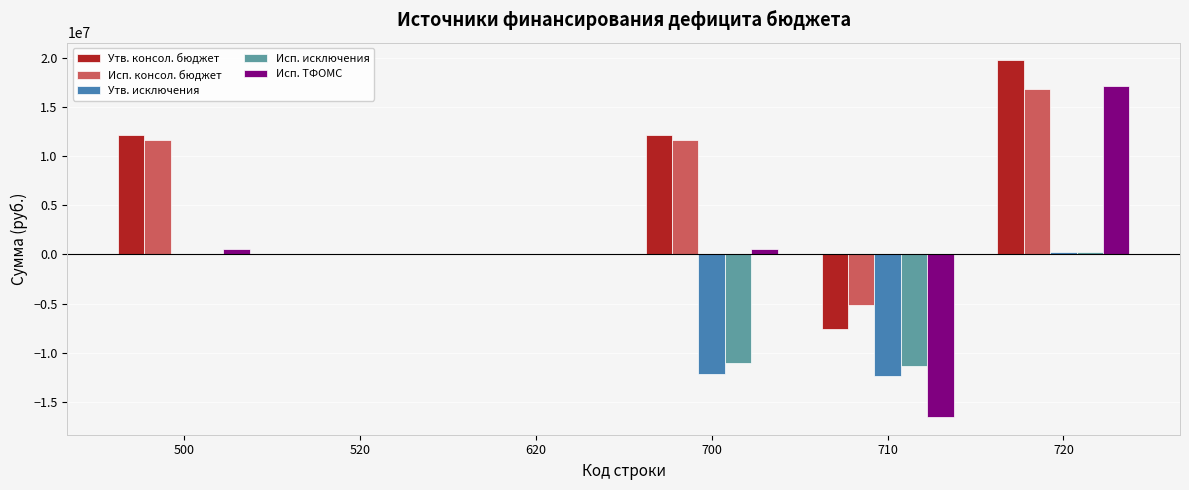

What is the sum of all Исп. ТФОМС values?

1692044.1